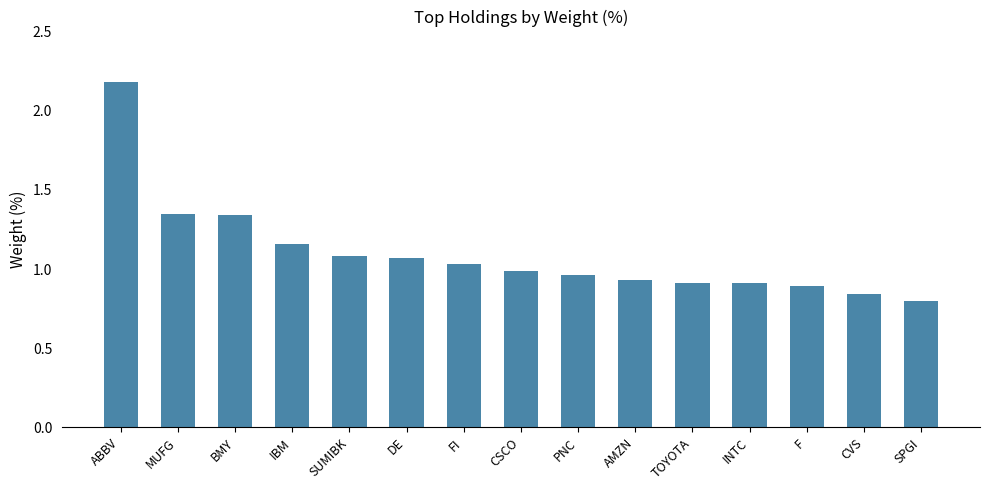

What is the sum of all values?

16.4